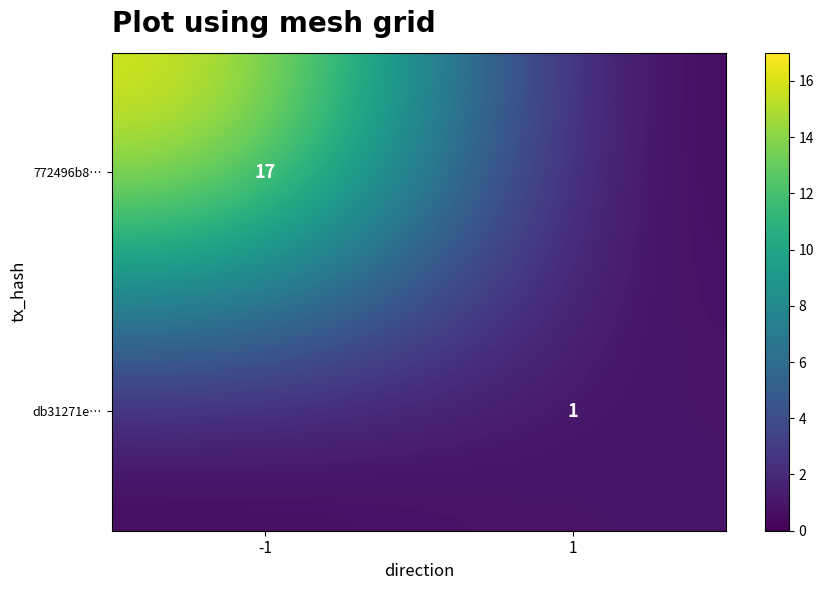

The value of 772496b8… at -1 is 5. True or false?

False